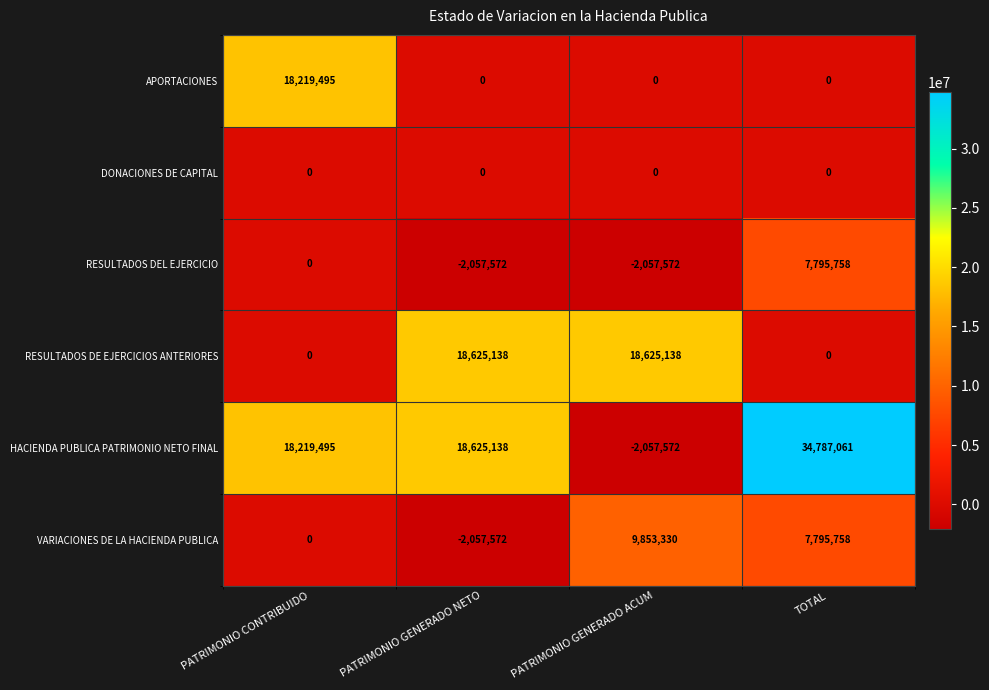

True or false: RESULTADOS DE EJERCICIOS ANTERIORES has a value of 18625138 at PATRIMONIO GENERADO ACUM.

True